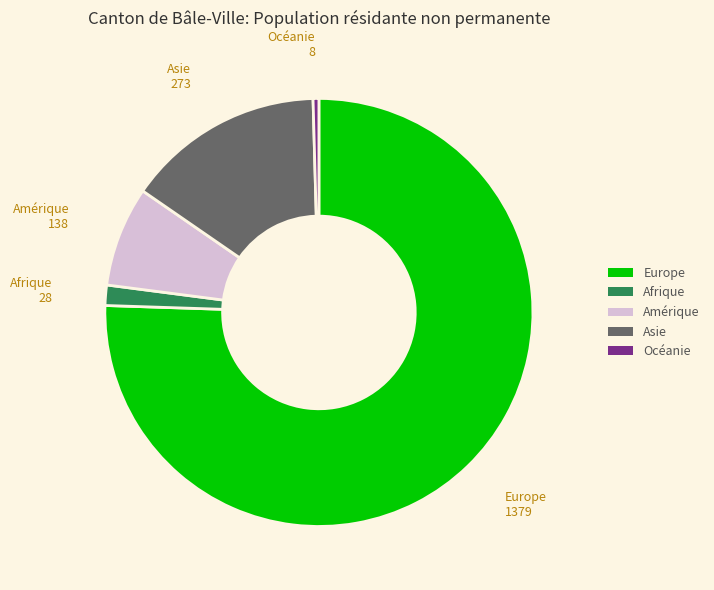

Rank the categories by value from highest to lowest.

Europe, Asie, Amérique, Afrique, Océanie